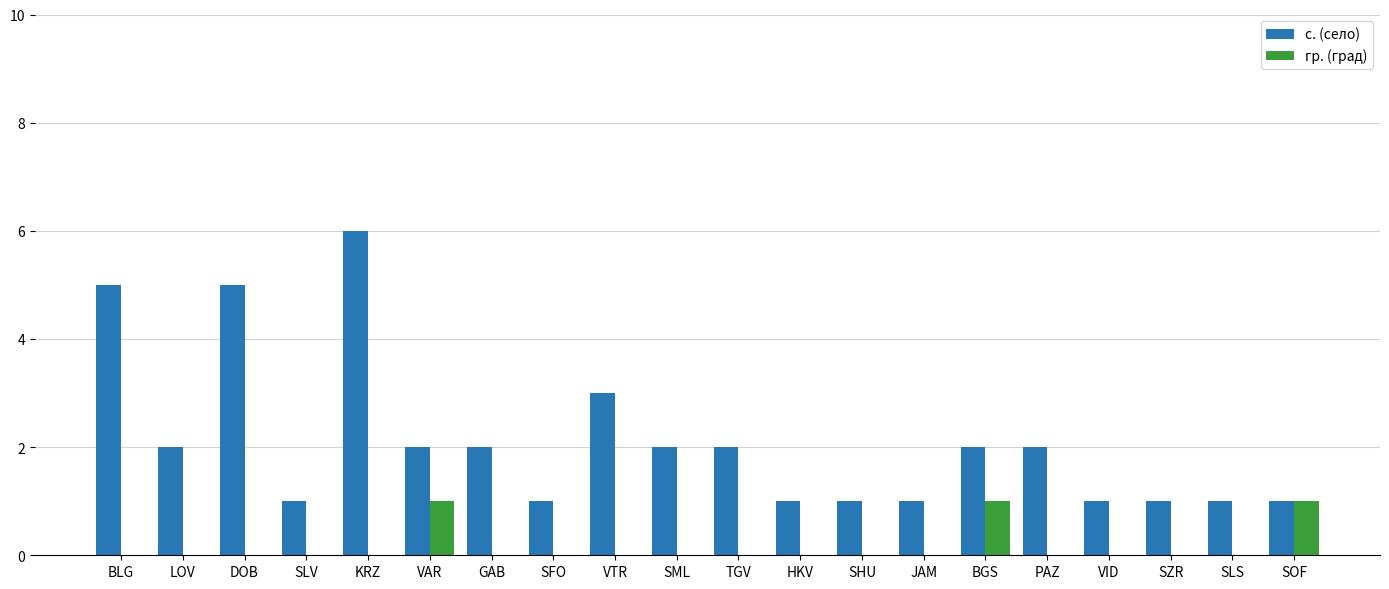

What is the spread (max minus min) of values at SZR?

1